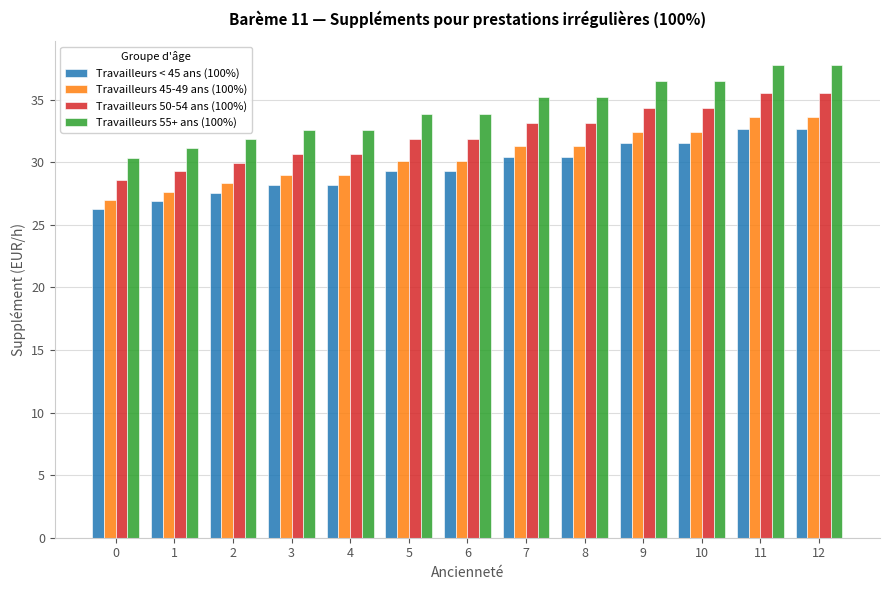

Reading right to left, extract all data points from this chart.

Travailleurs < 45 ans (100%): 32.7	32.7	31.6	31.6	30.4	30.4	29.3	29.3	28.2	28.2	27.5	26.9	26.3
Travailleurs 45-49 ans (100%): 33.6	33.6	32.4	32.4	31.3	31.3	30.1	30.1	29.0	29.0	28.3	27.6	27.0
Travailleurs 50-54 ans (100%): 35.6	35.6	34.3	34.3	33.1	33.1	31.9	31.9	30.7	30.7	30.0	29.3	28.6
Travailleurs 55+ ans (100%): 37.8	37.8	36.5	36.5	35.2	35.2	33.9	33.9	32.6	32.6	31.8	31.1	30.4